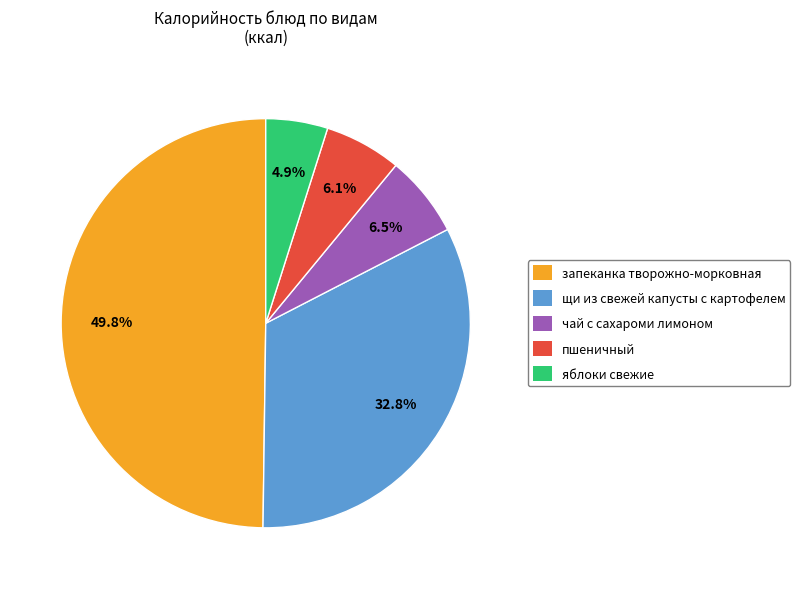

Which category has the biggest portion of the pie?

запеканка творожно-морковная